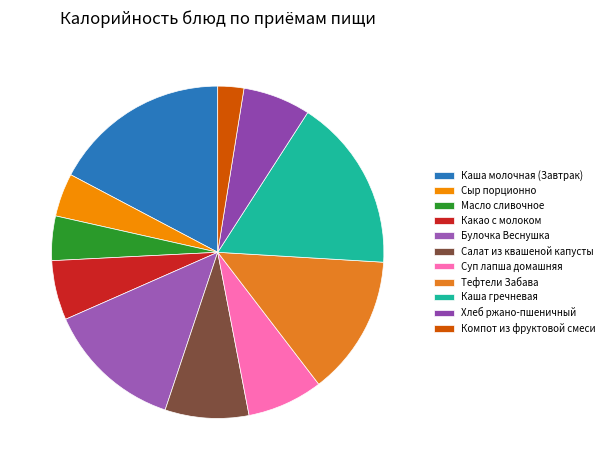

Is it true that Салат из квашеной капусты is 1% of the pie?

False